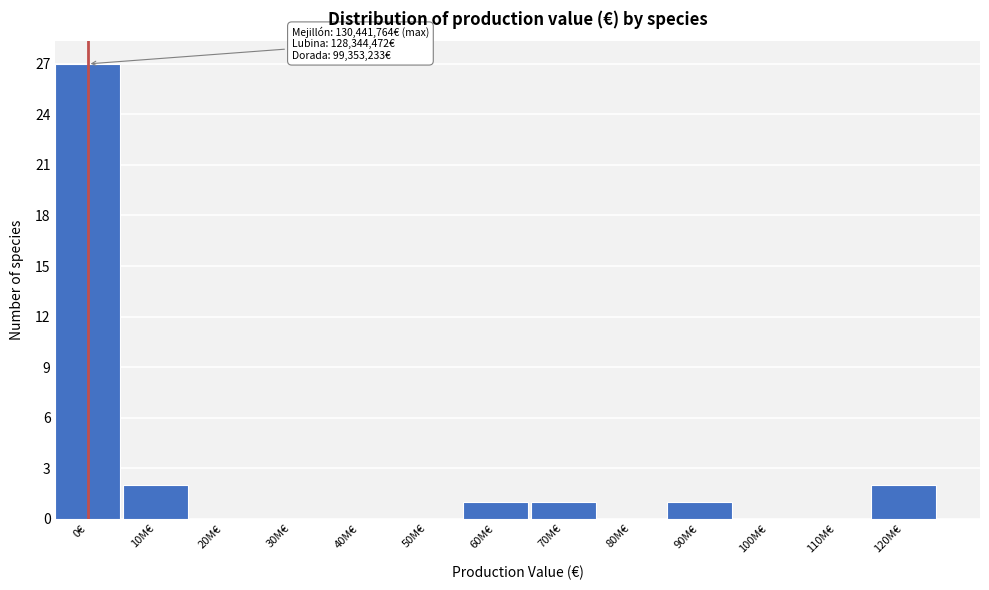

Reading left to right, extract all data points from this chart.

0€=27	10M€=2	20M€=0	30M€=0	40M€=0	50M€=0	60M€=1	70M€=1	80M€=0	90M€=1	100M€=0	110M€=0	120M€=2